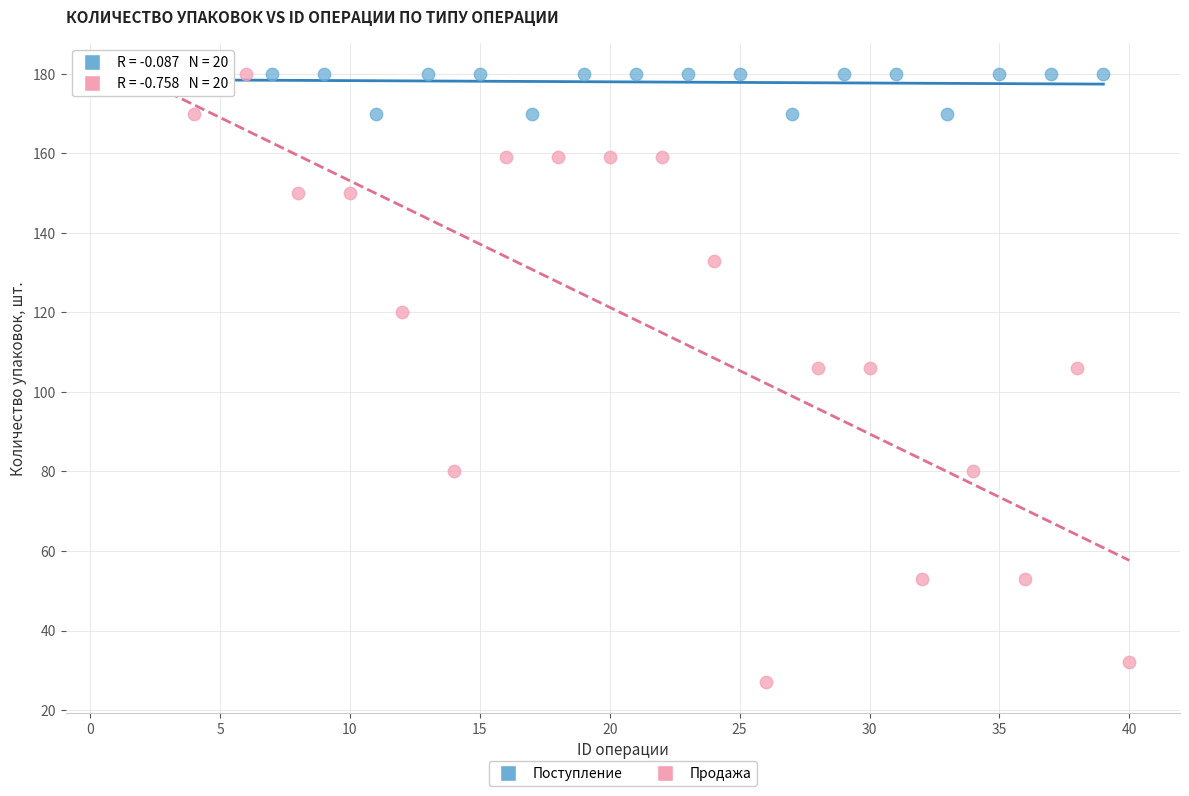

Which series contains the lowest Y value?

Продажа